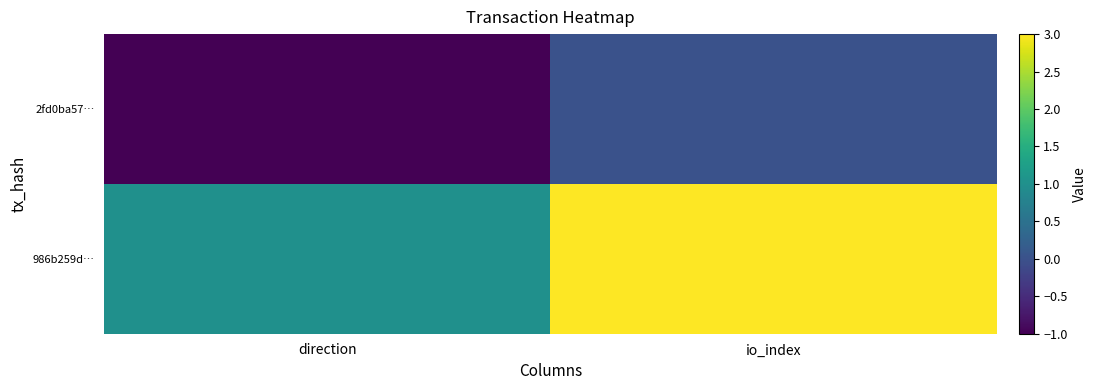

What is the greatest value displayed?

3